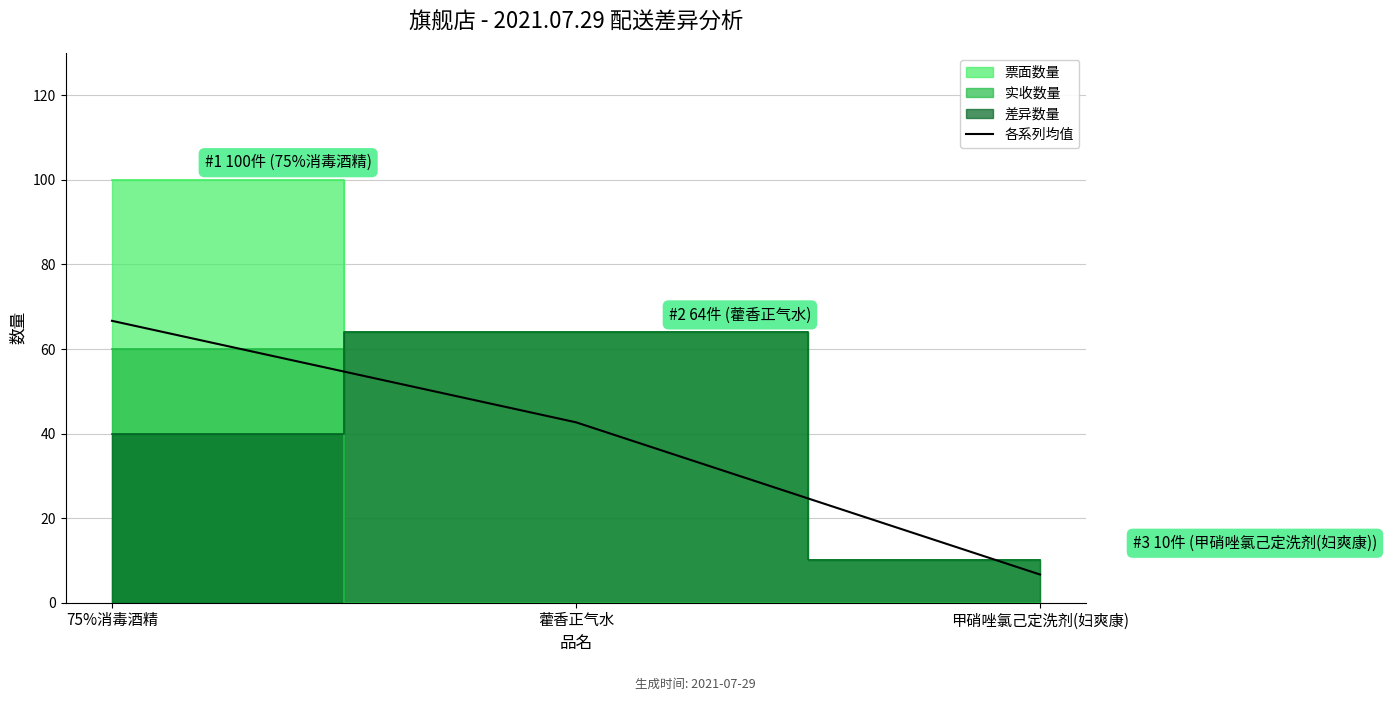

What is the label of the 3rd point from the right?

75%消毒酒精